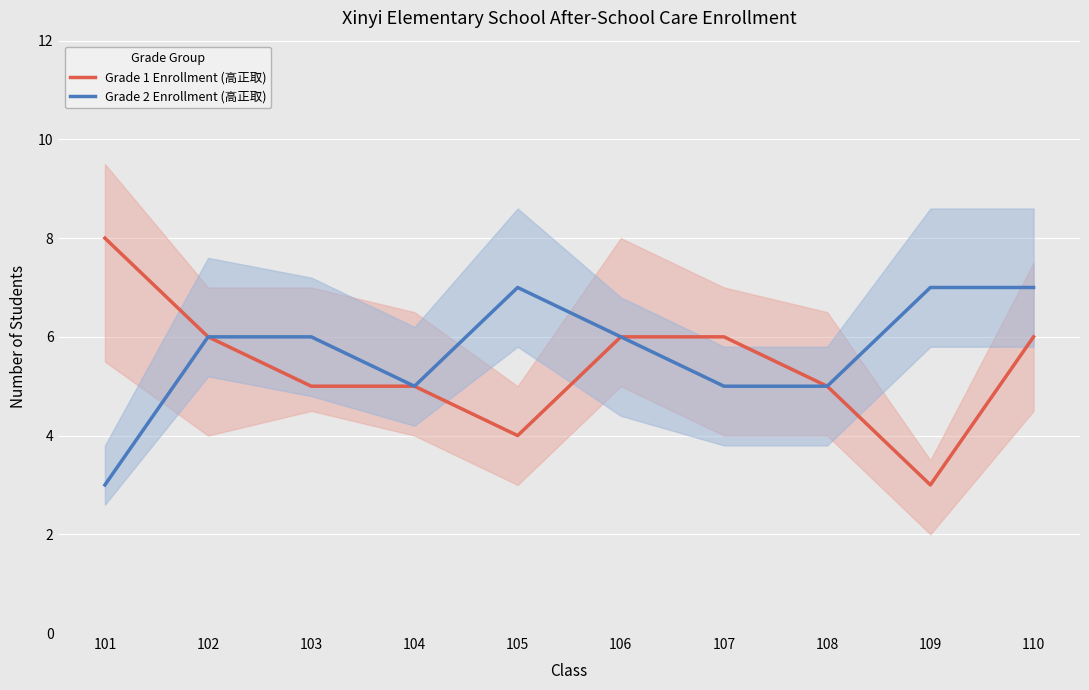

True or false: Grade 2 Enrollment (高正取) and Grade 1 Enrollment (高正取) intersect in this chart.

False